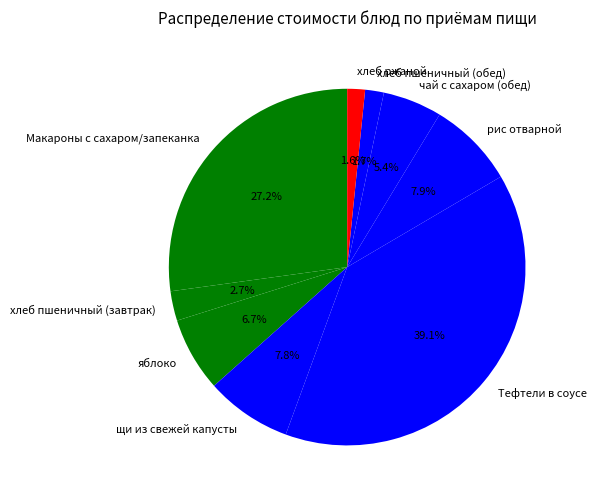

What percentage do яблоко and Тефтели в соусе together represent?

45.8%